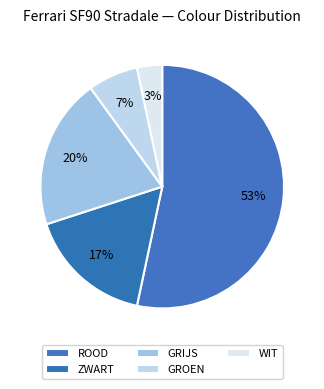

Which slice is the largest?

ROOD